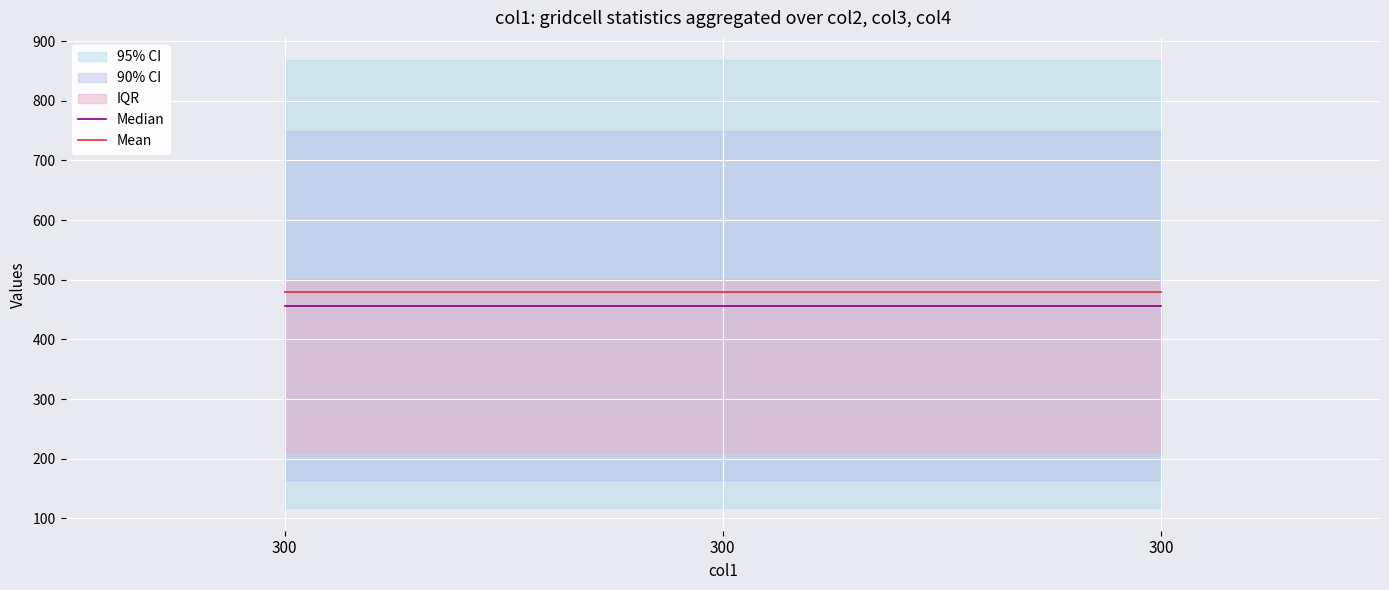

List the series in order of their overall mean, highest first.

Mean, Median